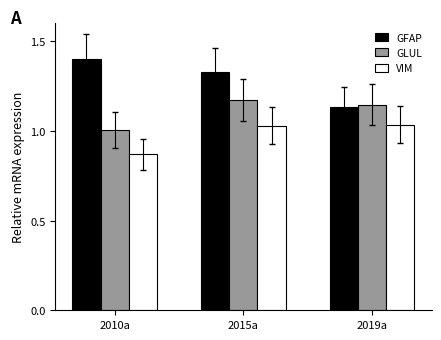

Is it true that GFAP equals 1.8 at 2015a?

False